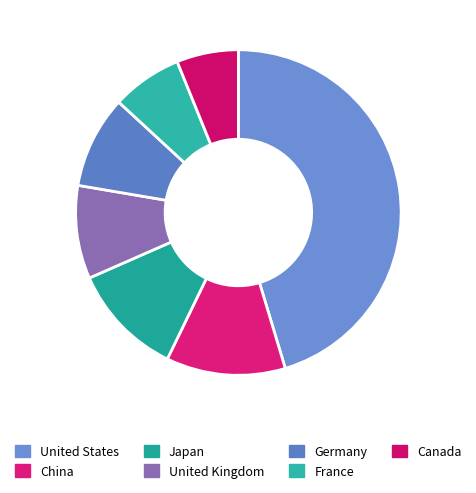

Is the sum of France and Germany greater than half?

No